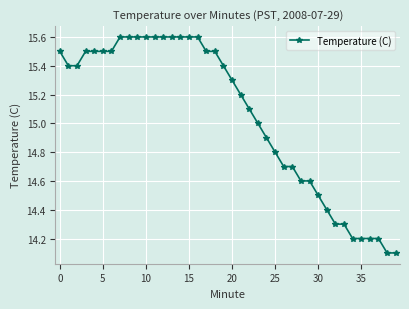

Reading left to right, extract all data points from this chart.

15.5	15.4	15.4	15.5	15.5	15.5	15.5	15.6	15.6	15.6	15.6	15.6	15.6	15.6	15.6	15.6	15.6	15.5	15.5	15.4	15.3	15.2	15.1	15.0	14.9	14.8	14.7	14.7	14.6	14.6	14.5	14.4	14.3	14.3	14.2	14.2	14.2	14.2	14.1	14.1